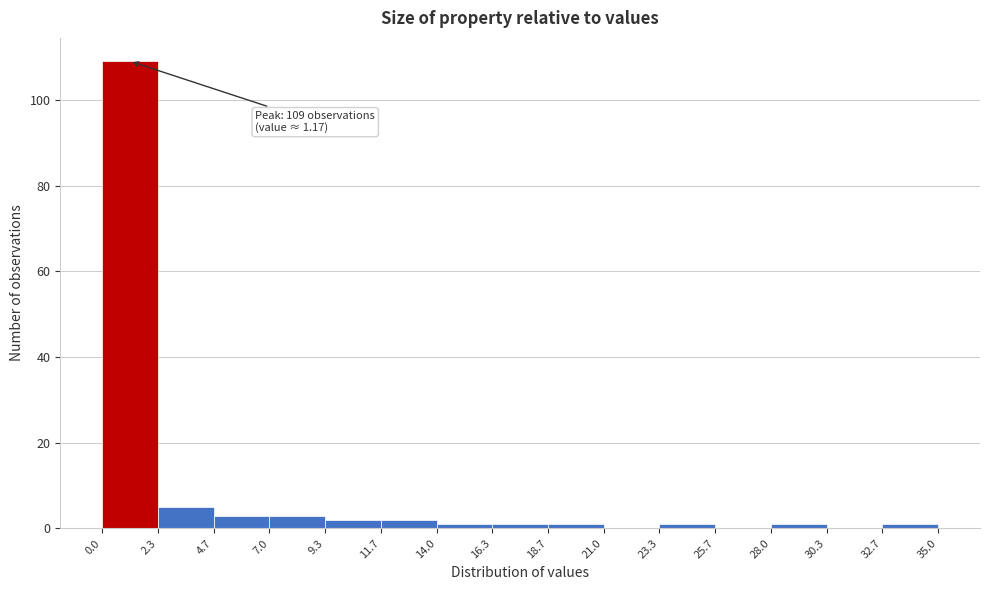

Over which range of the x-axis is the bar tallest?

0.0 to 2.3